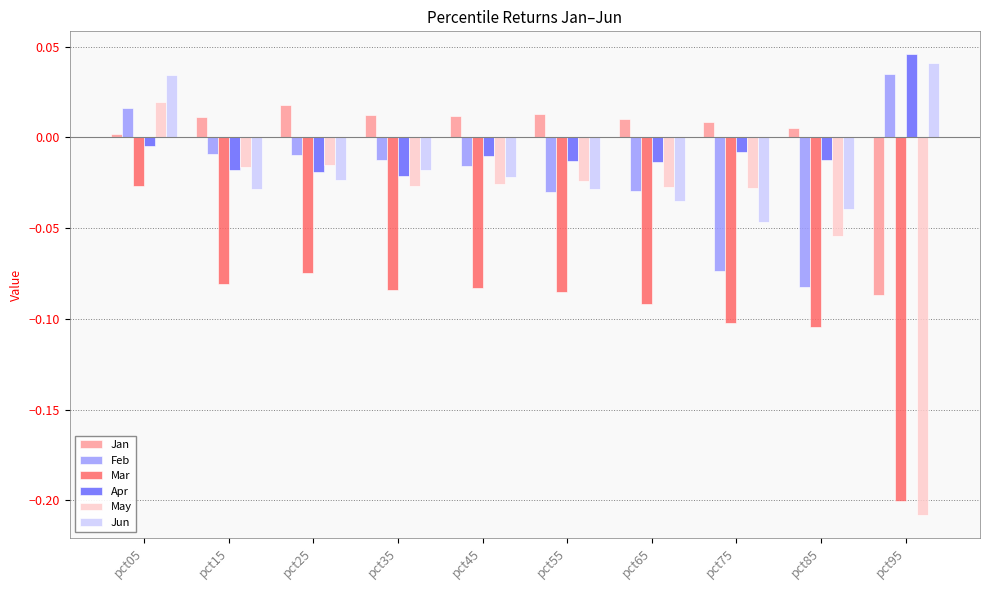

At which category does the chart reach its minimum across all series?

pct95